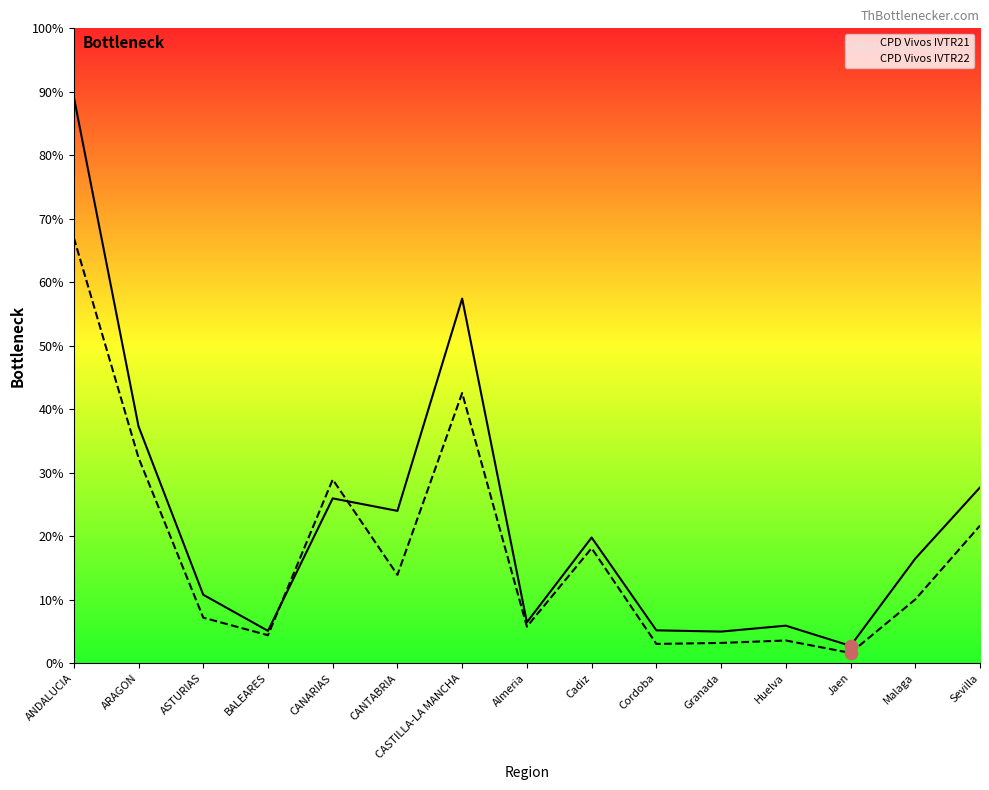

At which category is the sum across all series the highest?

ANDALUCIA